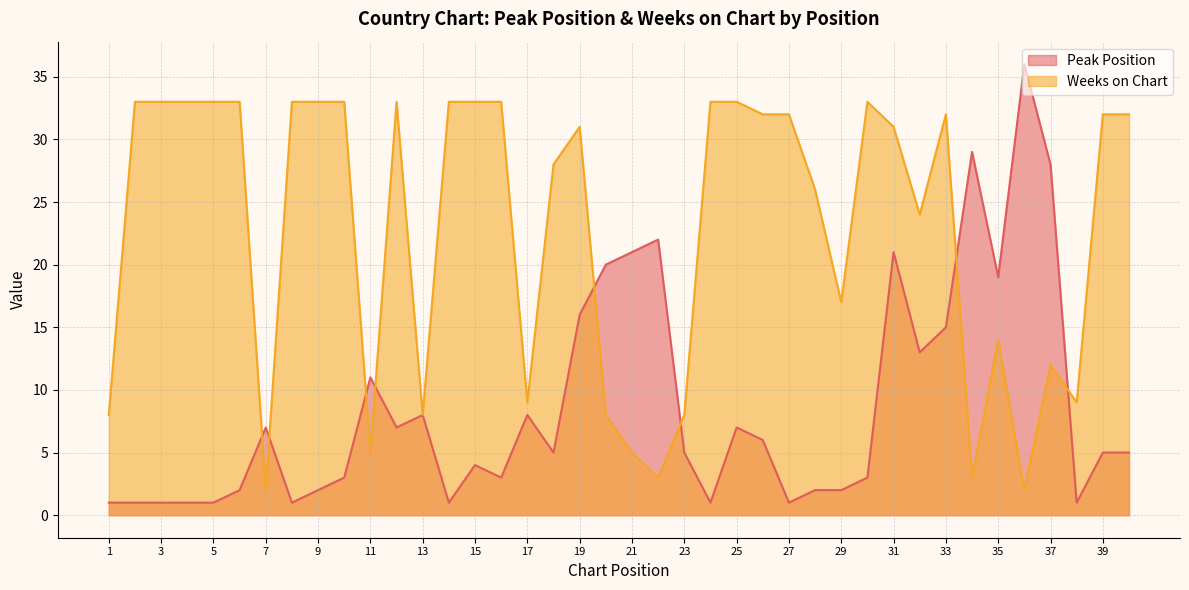

Reading left to right, list all the values displayed in this chart.

Peak Position: 1	1	1	1	1	2	7	1	2	3	11	7	8	1	4	3	8	5	16	20	21	22	5	1	7	6	1	2	2	3	21	13	15	29	19	36	28	1	5	5
Weeks on Chart: 8	33	33	33	33	33	2	33	33	33	5	33	8	33	33	33	9	28	31	8	5	3	8	33	33	32	32	26	17	33	31	24	32	3	14	2	12	9	32	32